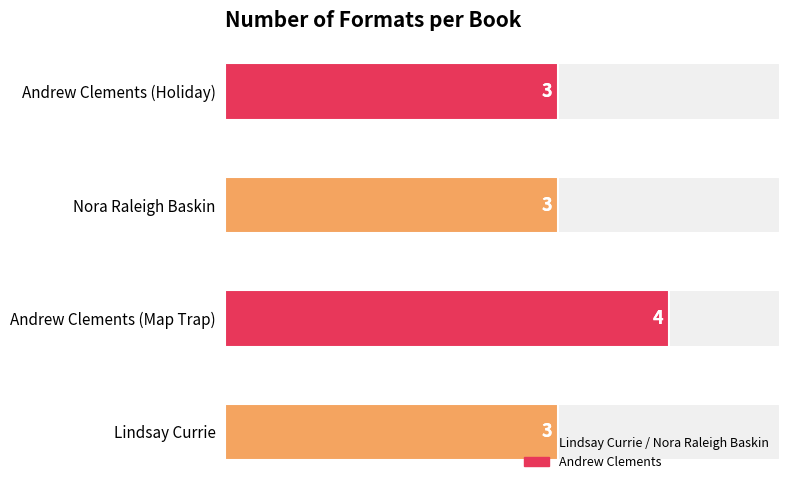

Rank the categories by value from lowest to highest.

Lindsay Currie, Nora Raleigh Baskin, Andrew Clements (Holiday), Andrew Clements (Map Trap)